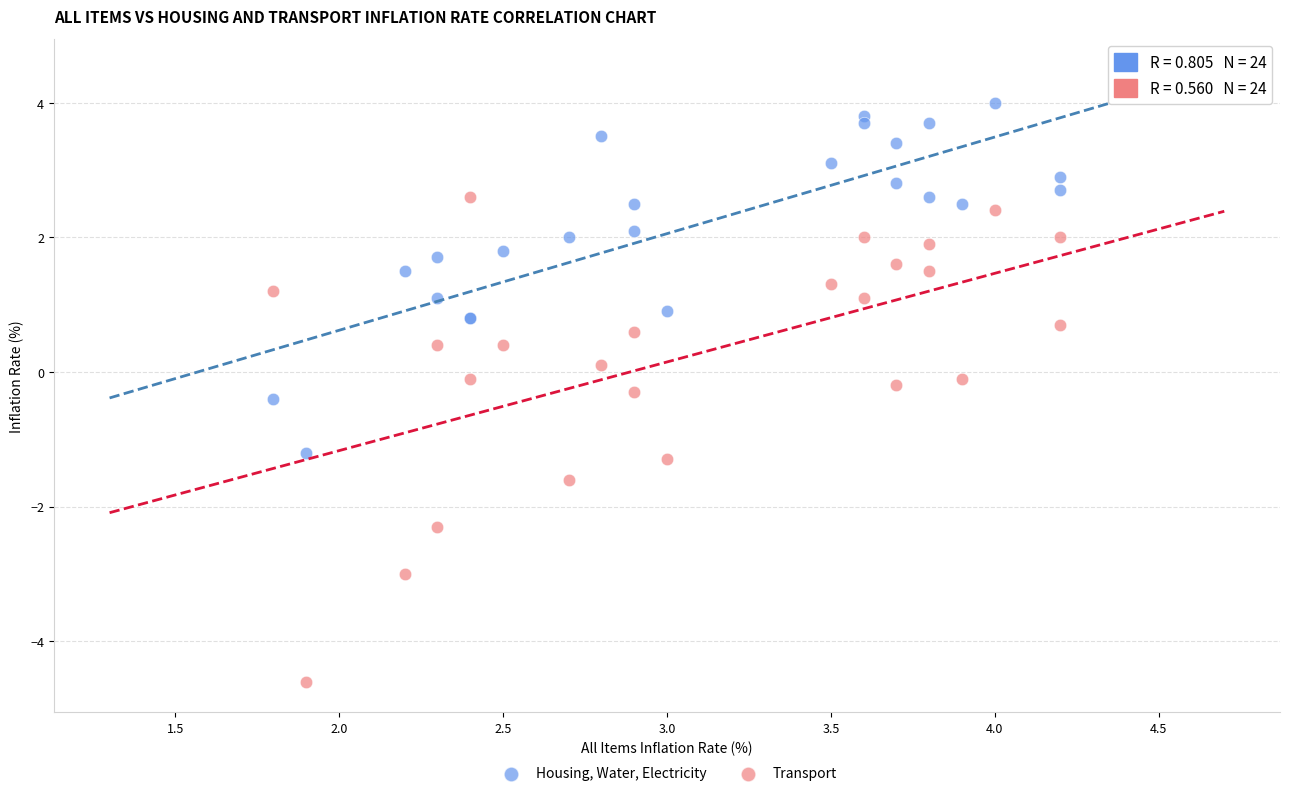

Which series has the widest spread of Y values?

Transport